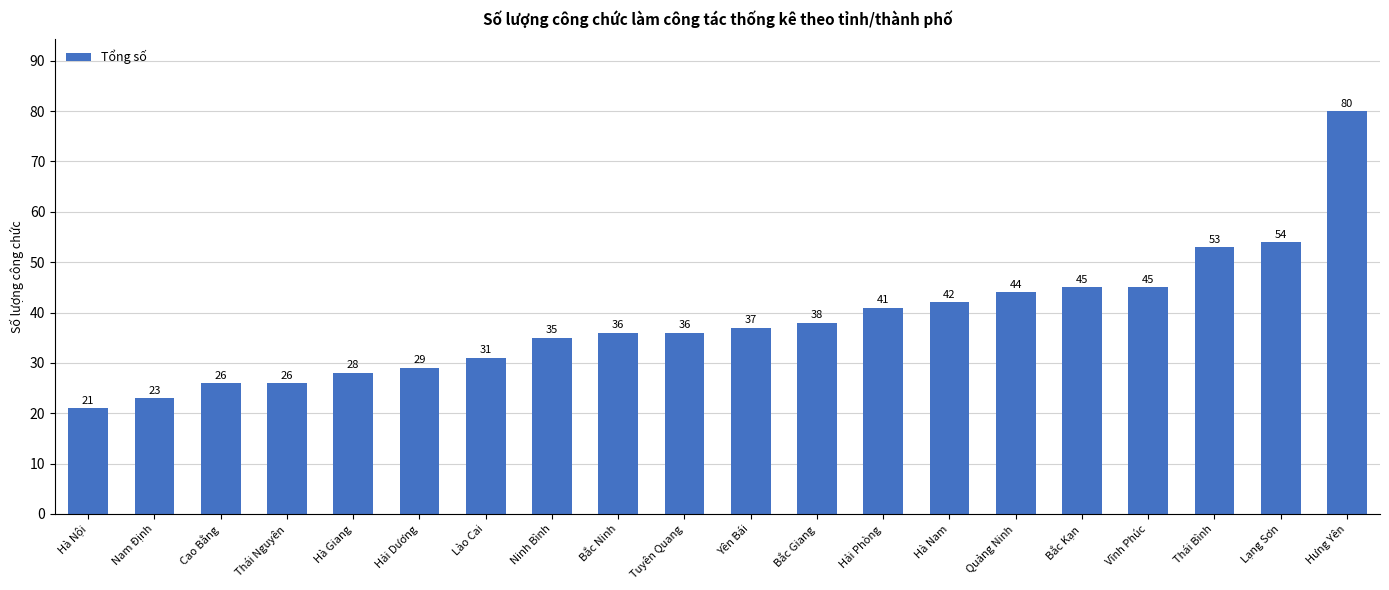

How many categories are shown in the chart?

20